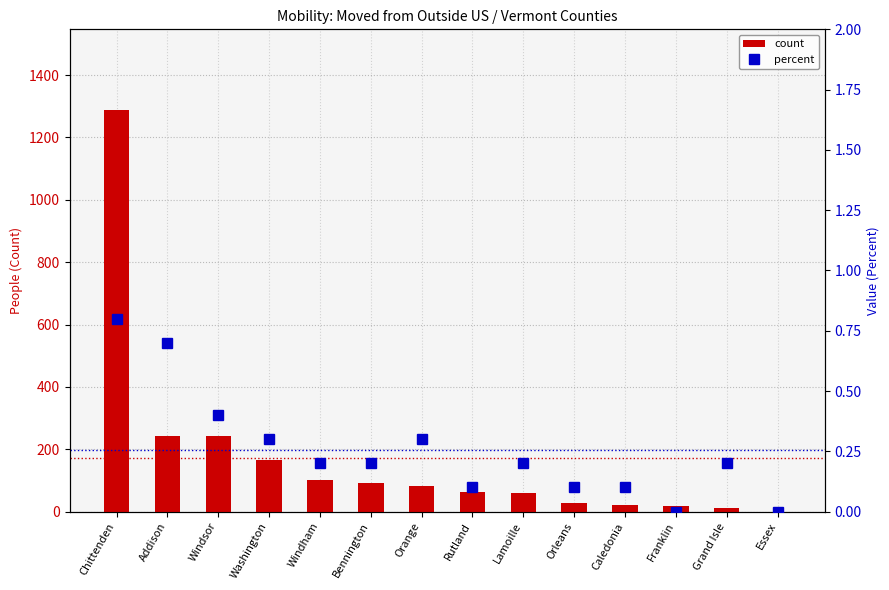

What is the value of the percent bar at the 5th from the left?

0.2